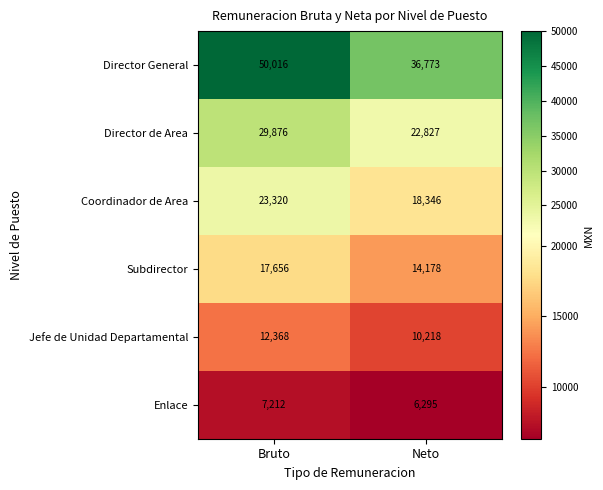

True or false: Director General has a value of 71329 at Bruto.

False